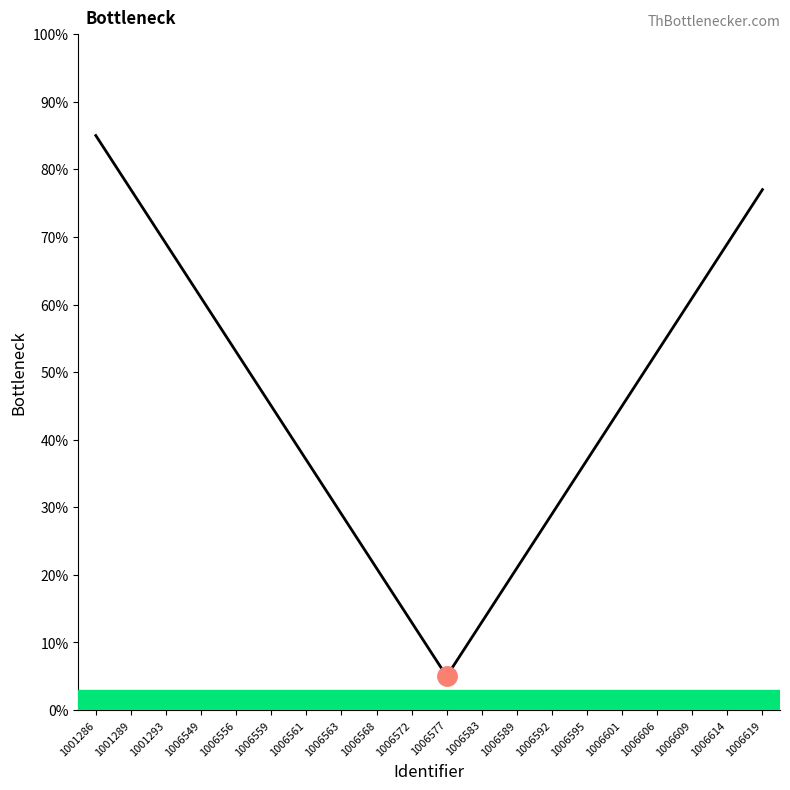

The chart shows a value of 61 at 1006549. True or false?

True